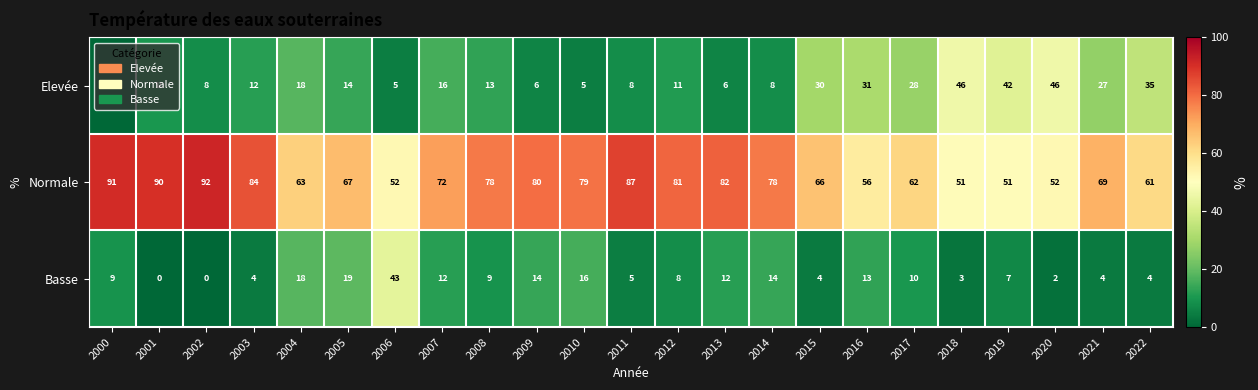

At which category does the chart reach its peak across all series?

2002